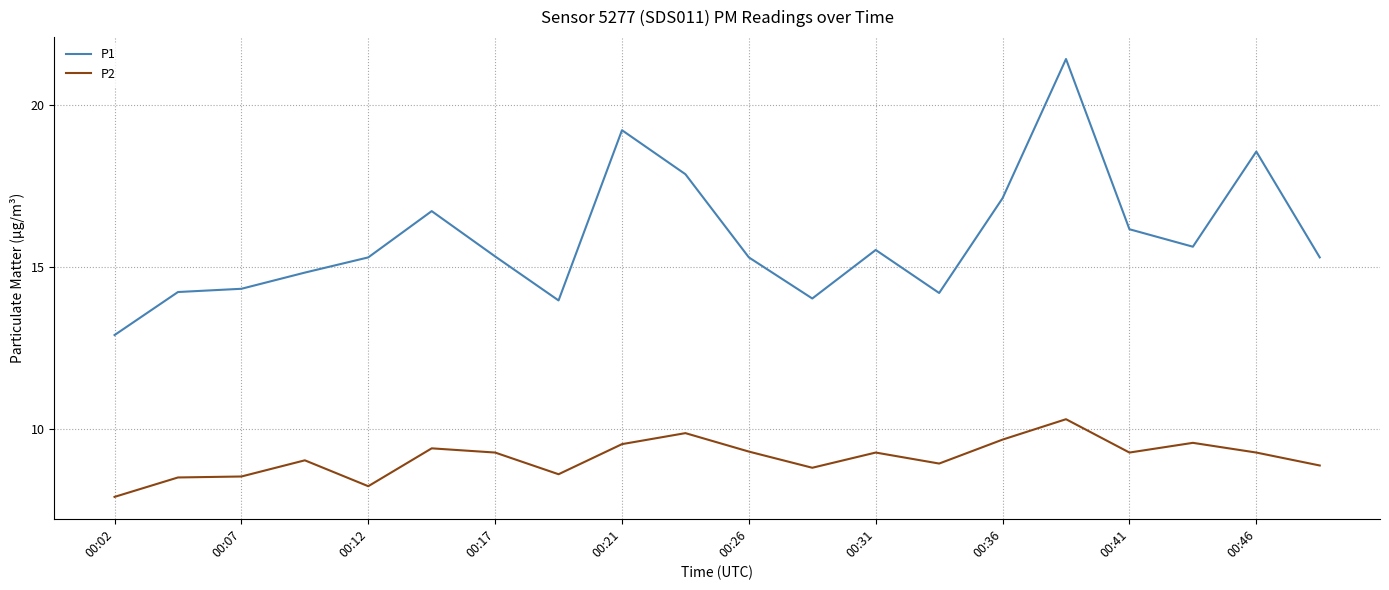

Rank the series by their maximum value, from lowest to highest.

P2, P1